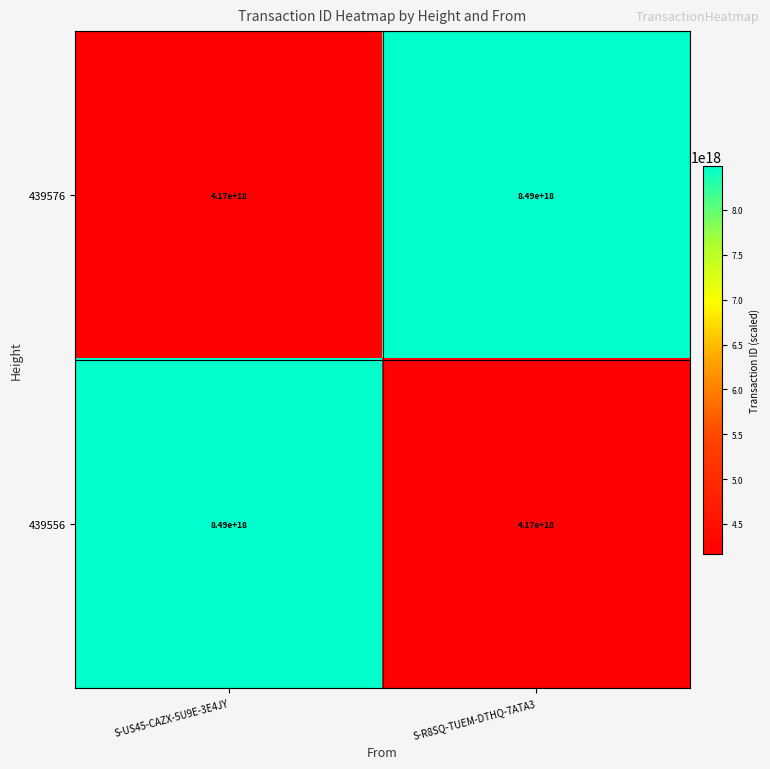

The value of 439576 at S-R8SQ-TUEM-DTHQ-7ATA3 is 2866647421802039808. True or false?

False